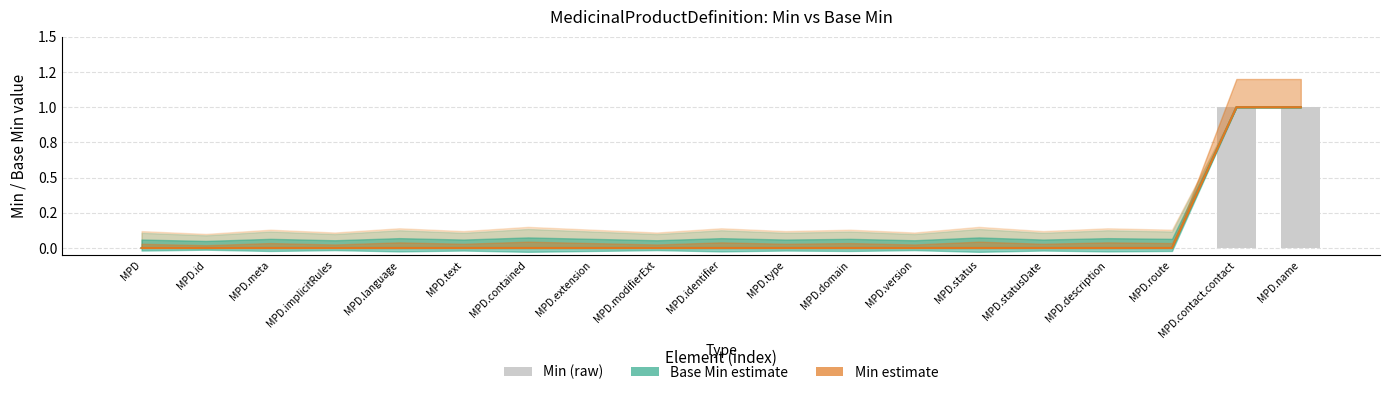

What is the difference between the maximum and second lowest values?

1